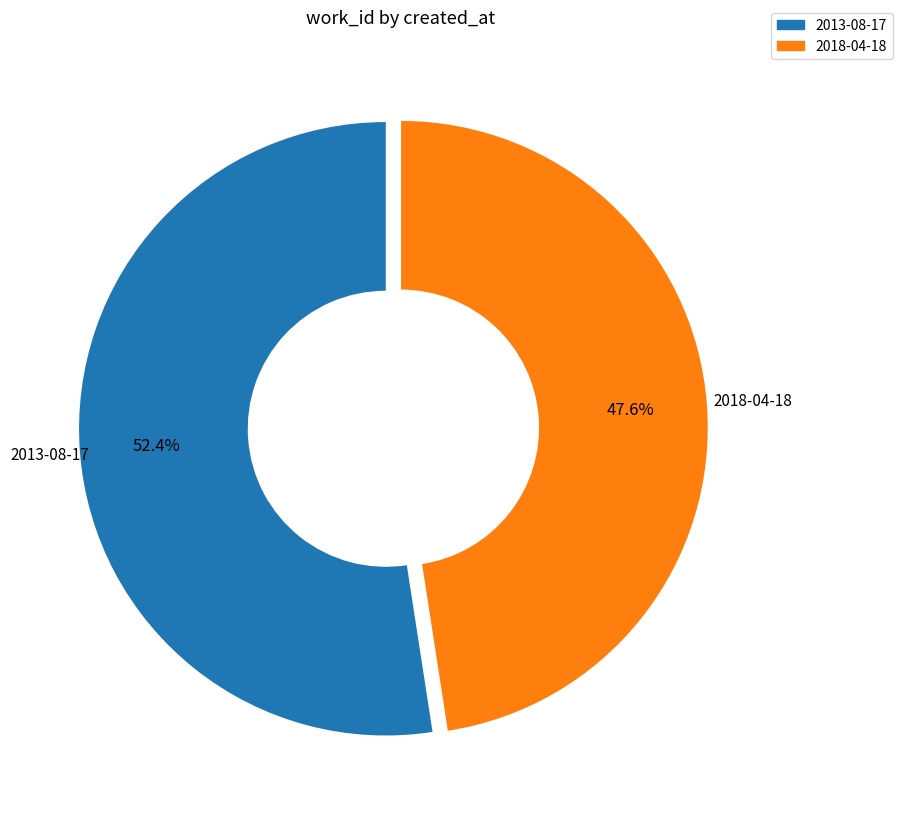

Approximately how many times larger is the value at 2018-04-18 compared to 2013-08-17?

0.9